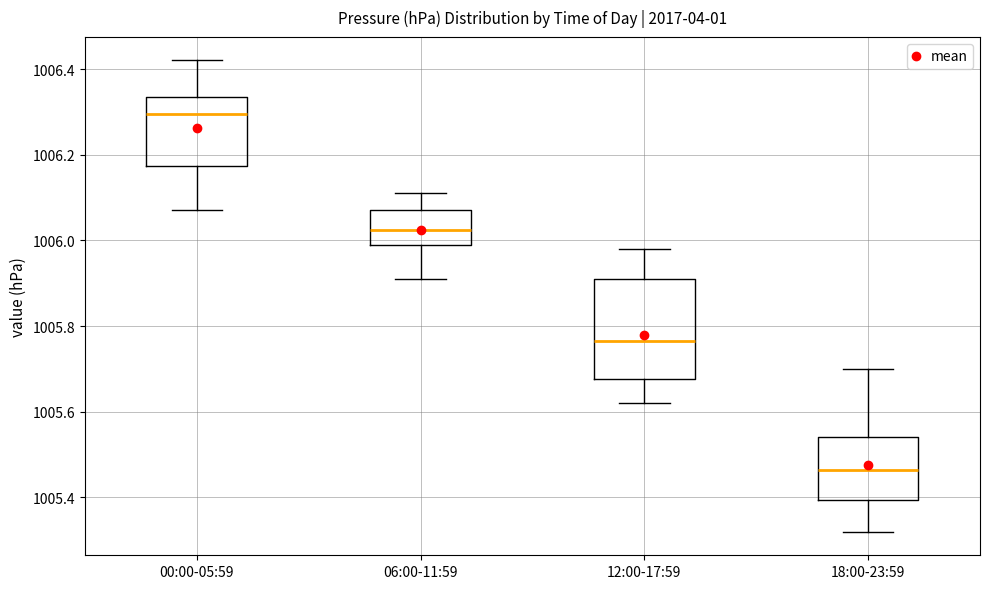

Reading left to right, read every box against the y-axis: the position of its median line, the range the box covers, and the ends of its whiskers. The values are not printed on the chart, so give them approximately, as read against the axis.

00:00-05:59: median 1006.30, box 1006.18 to 1006.34, whiskers 1006.08 to 1006.42
06:00-11:59: median 1006.02, box 1006.00 to 1006.08, whiskers 1005.92 to 1006.12
12:00-17:59: median 1005.76, box 1005.68 to 1005.92, whiskers 1005.62 to 1005.98
18:00-23:59: median 1005.46, box 1005.40 to 1005.54, whiskers 1005.32 to 1005.70